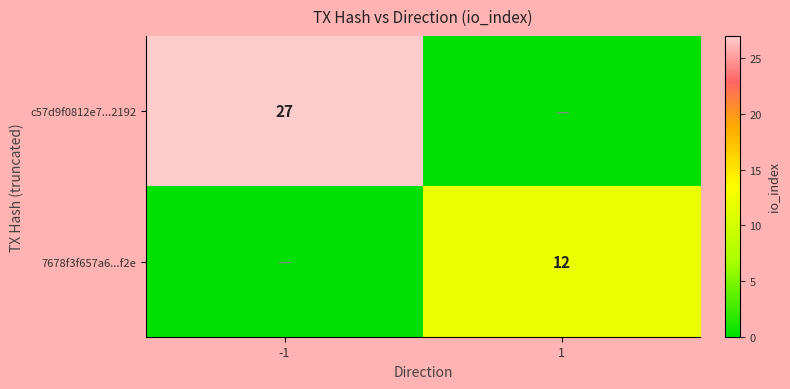

Is it true that c57d9f0812e7...2192 equals 39 at -1?

False